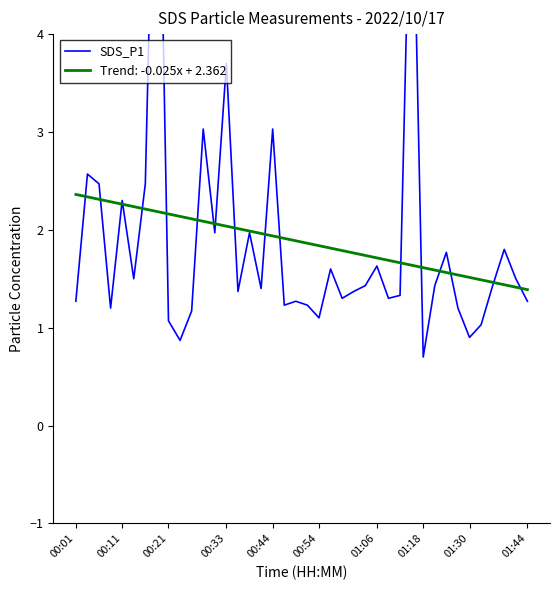

True or false: there are more than 2 points higher than both neighbors.

True